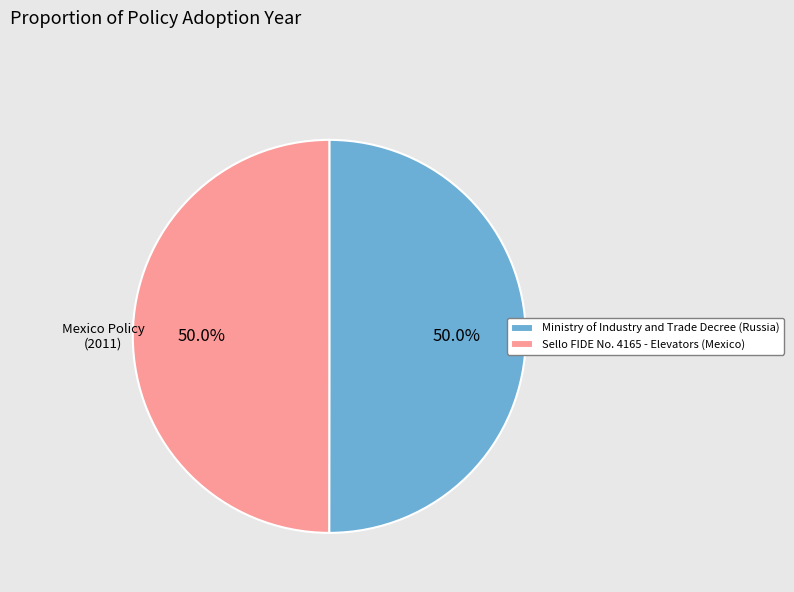

To the nearest percent, what portion does Ministry of Industry and Trade Decree (Russia) represent?

50%